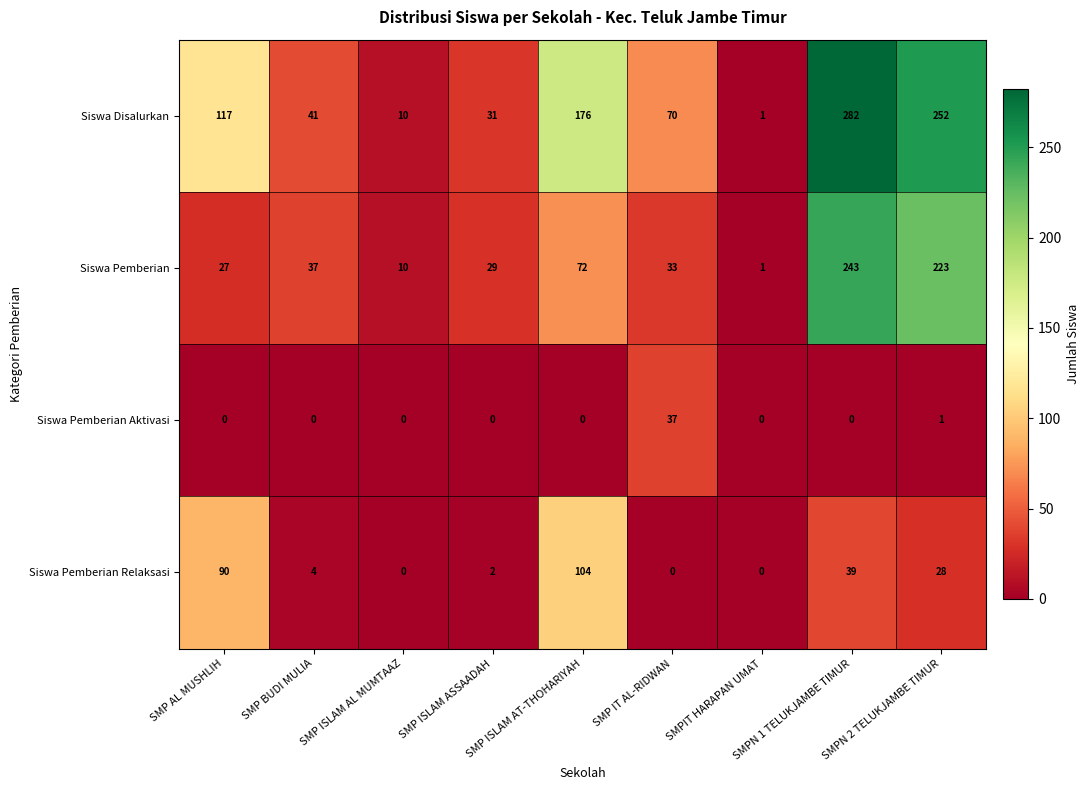

What is the difference between the highest and lowest values at SMP IT AL-RIDWAN?

70